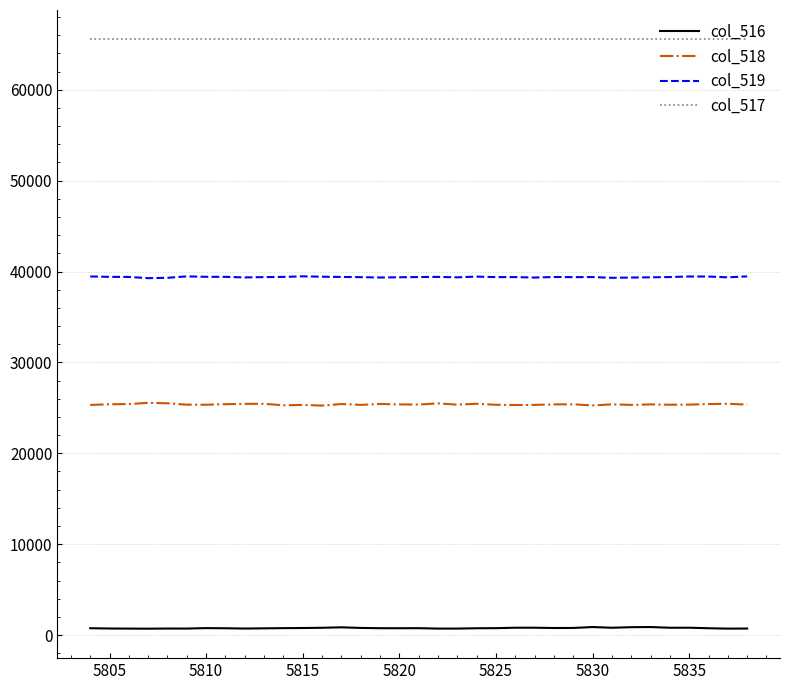

True or false: col_519 and col_517 intersect in this chart.

False